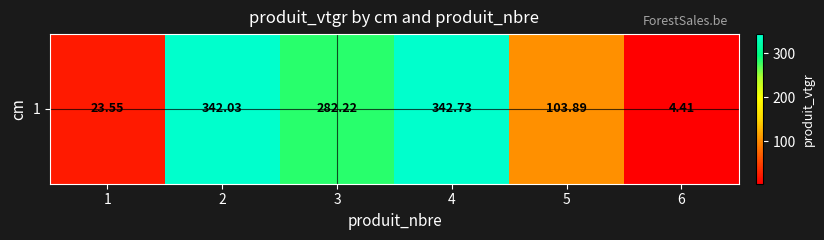

Is it true that the value at 3 is 76.1?

False